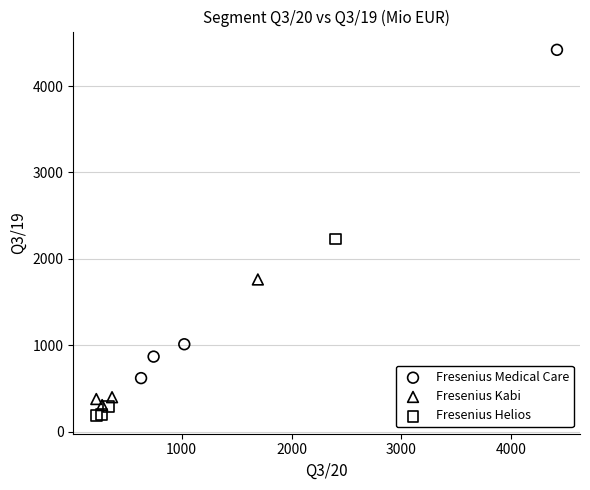

Which series reaches the minimum Y coordinate?

Fresenius Helios